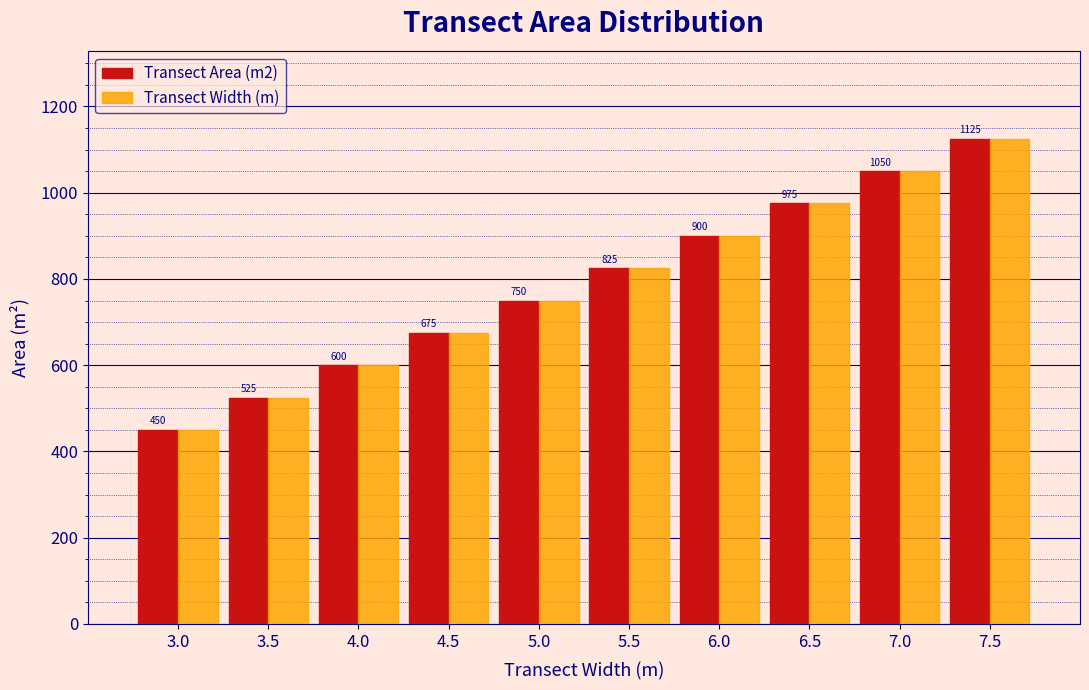

Reading left to right, list all the values displayed in this chart.

Transect Area (m2): 3.0=450	3.5=525	4.0=600	4.5=675	5.0=750	5.5=825	6.0=900	6.5=975	7.0=1050	7.5=1125
Transect Width (m): 3.0=450	3.5=525	4.0=600	4.5=675	5.0=750	5.5=825	6.0=900	6.5=975	7.0=1050	7.5=1125